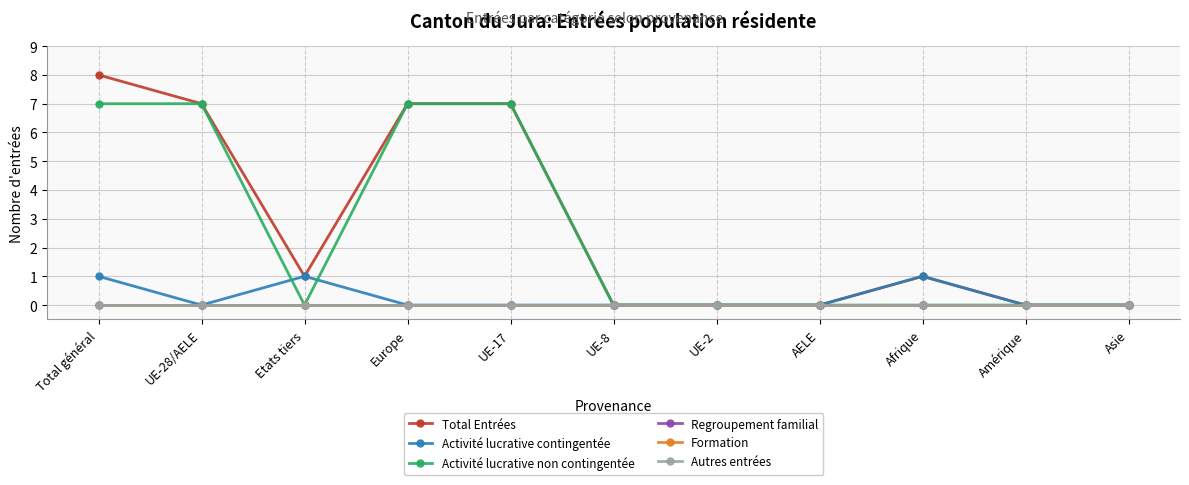

How many lines are shown in the chart?

6